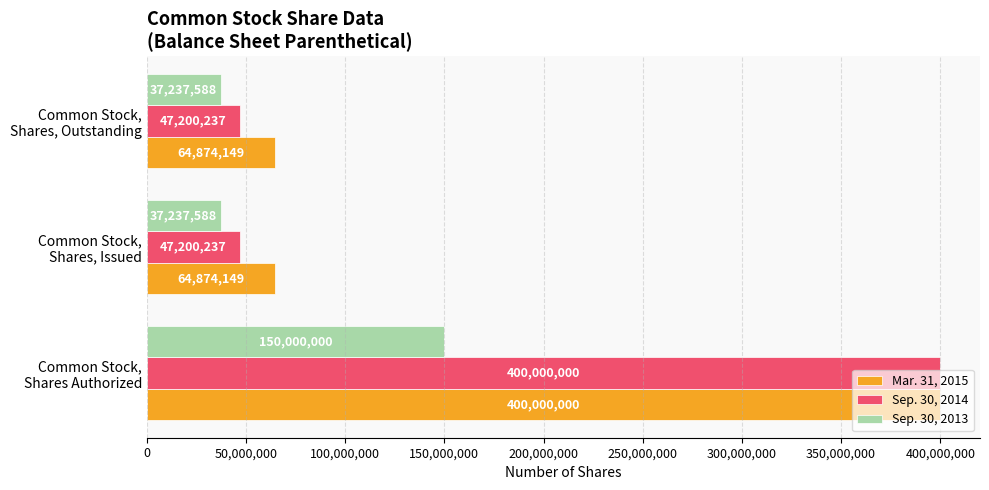

How many distinct data groups are displayed?

3